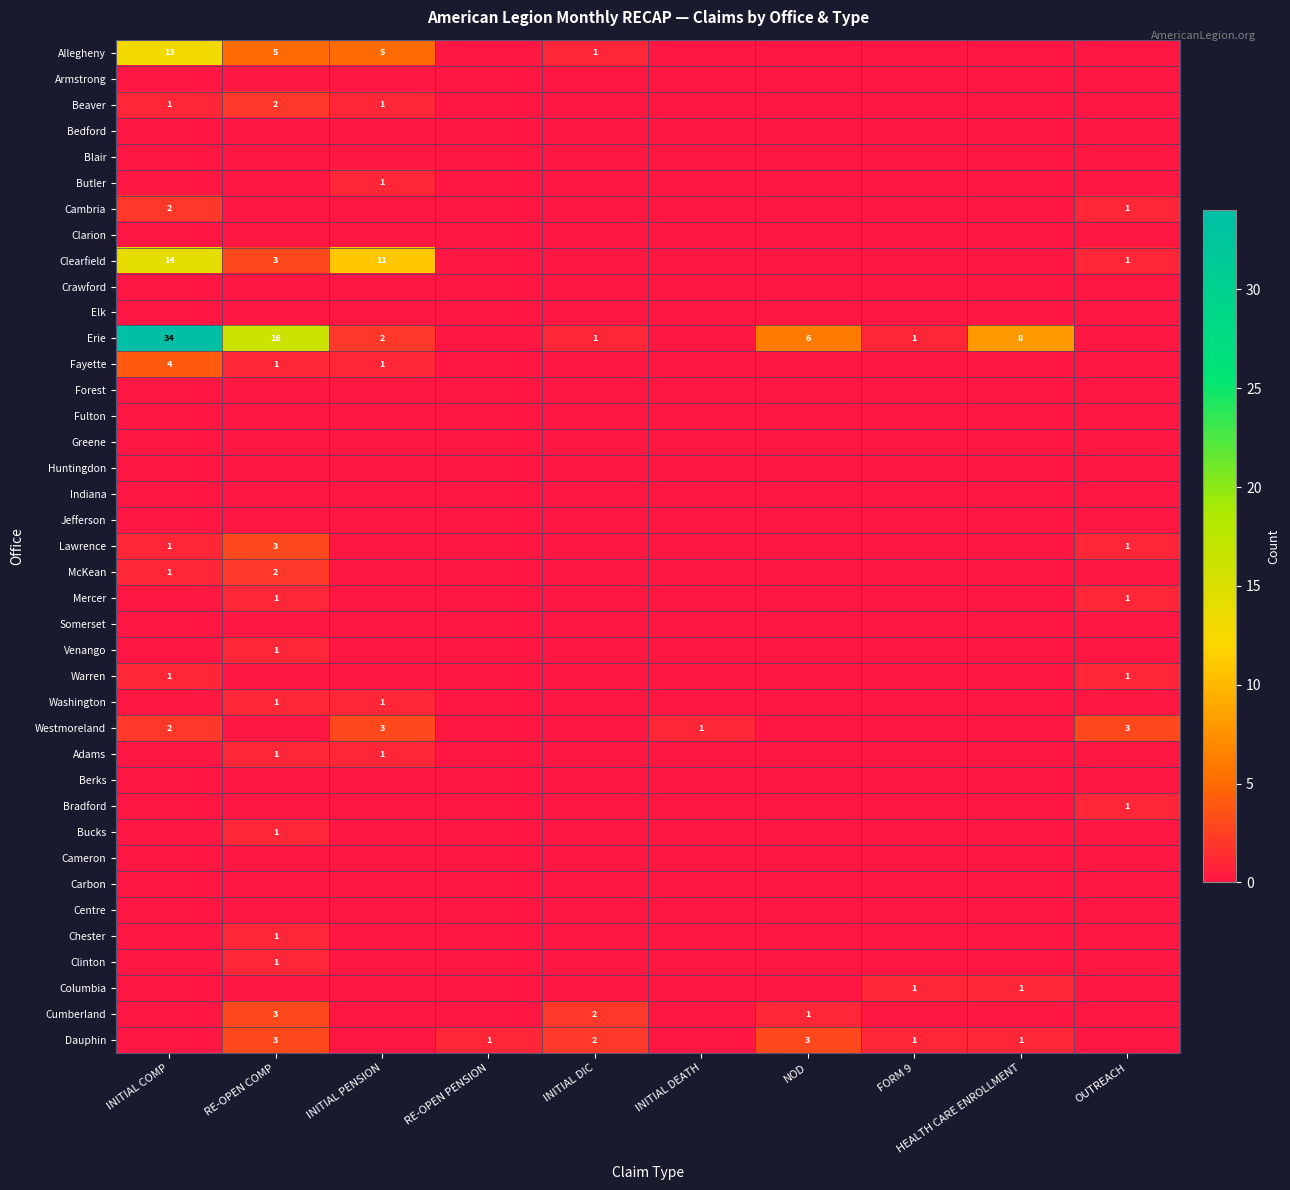

True or false: Westmoreland has a value of 5 at INITIAL PENSION.

False